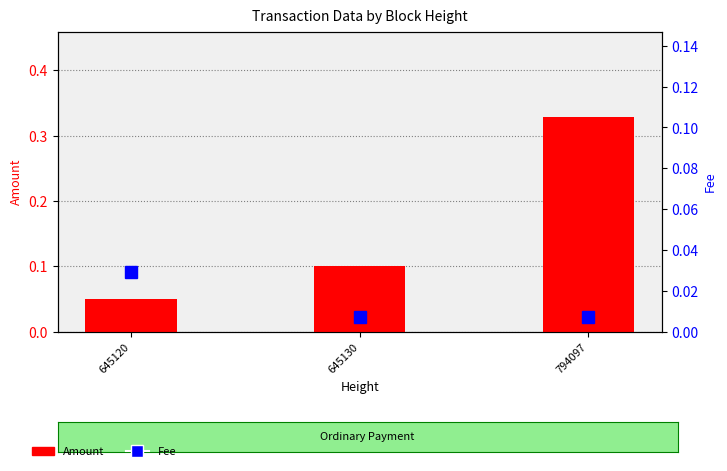

What is the value of the Amount bar at the 3rd from the left?

0.3